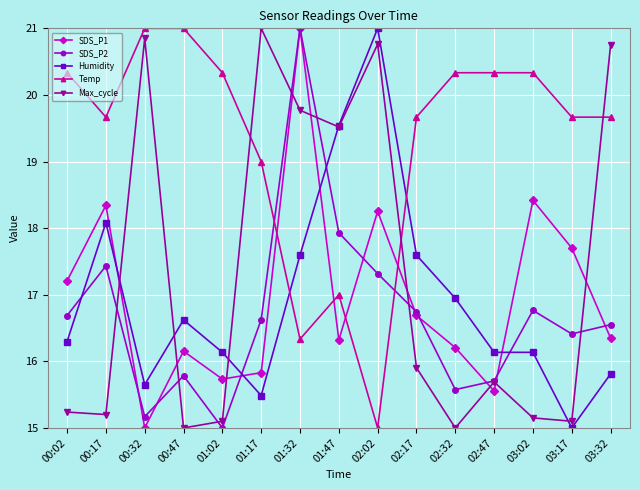

What is the highest value of the SDS_P2 series?

21.0